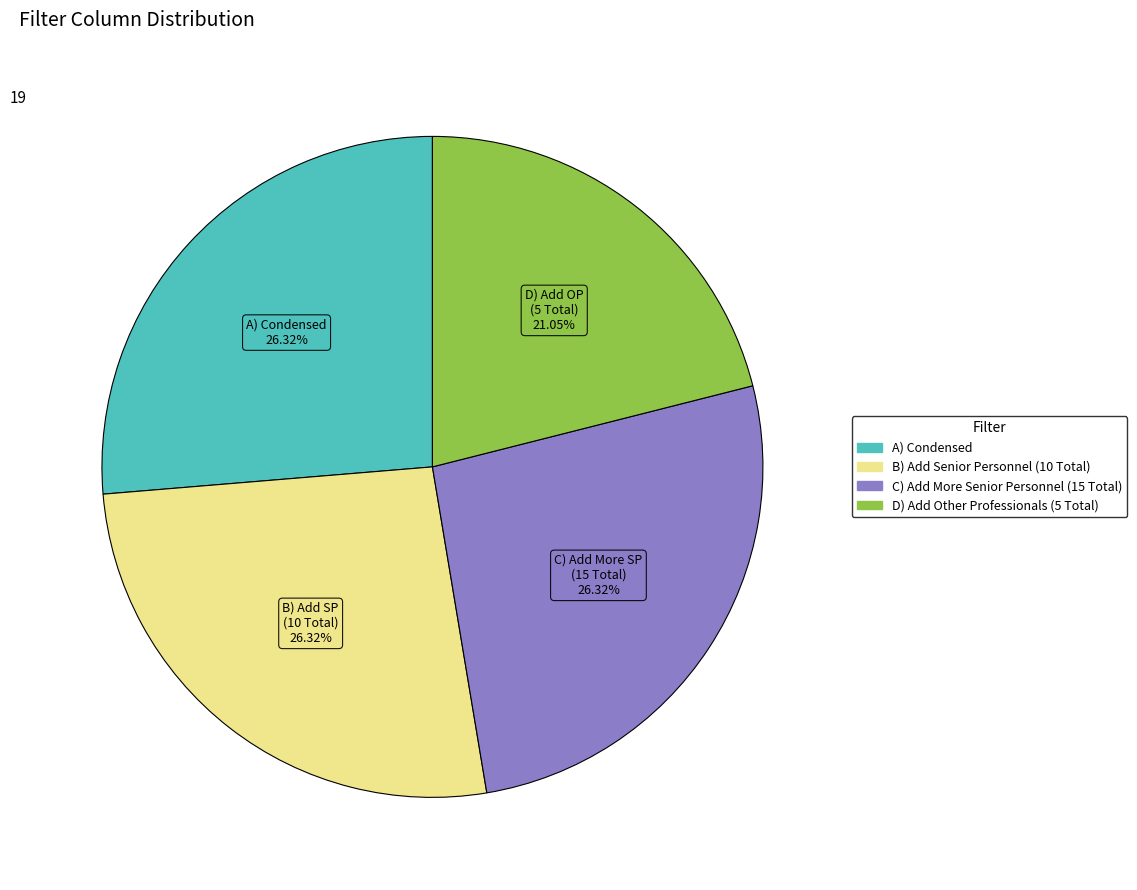

Which has a higher value, C) Add More Senior Personnel (15 Total) or D) Add Other Professionals (5 Total)?

C) Add More Senior Personnel (15 Total)